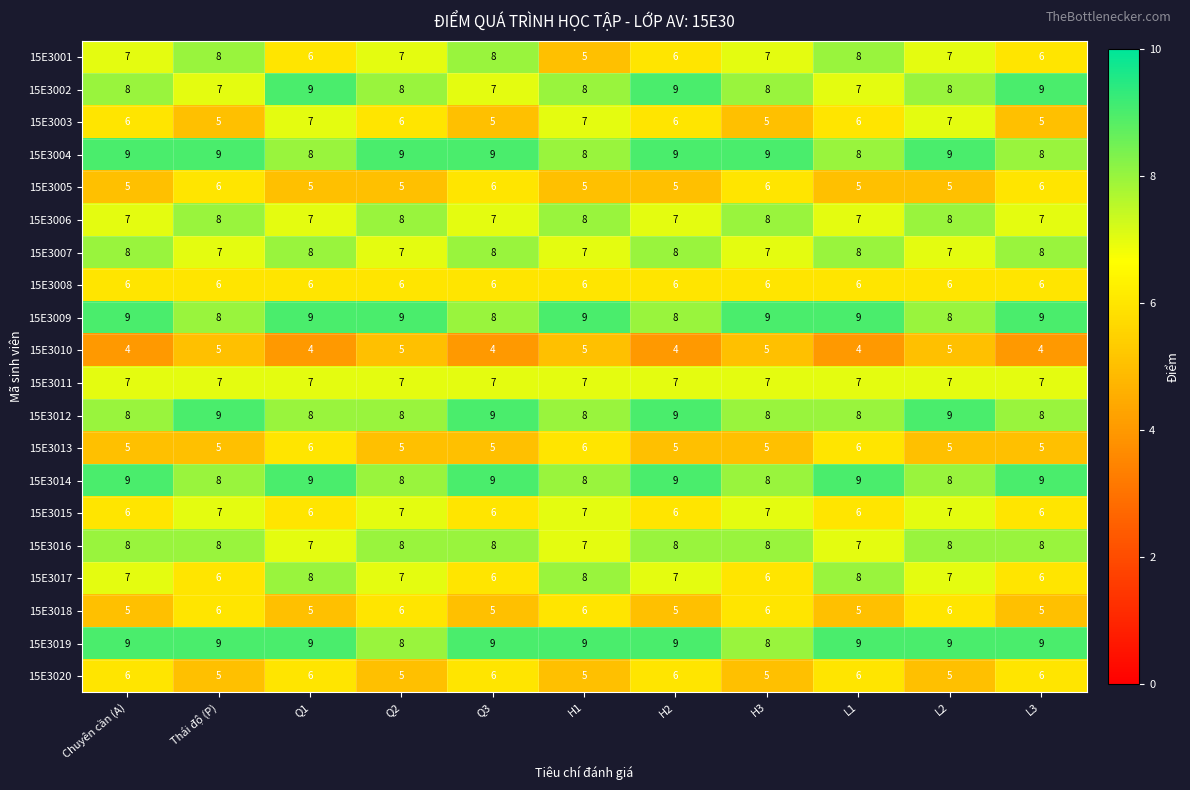

The 15E3003 series shows 11 at L2. True or false?

False